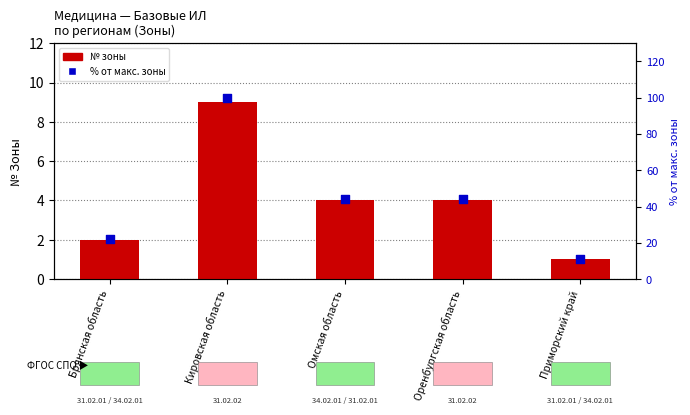

Which series has the largest total across all categories?

Процент от макс. зоны